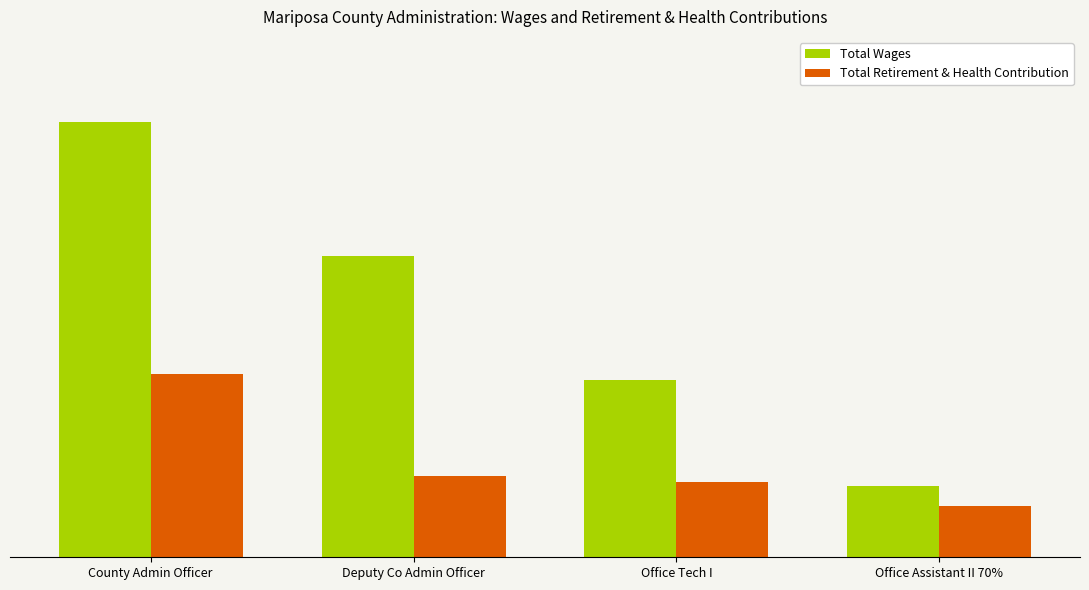

What is the total value across all series at Deputy Co Admin Officer?

103017